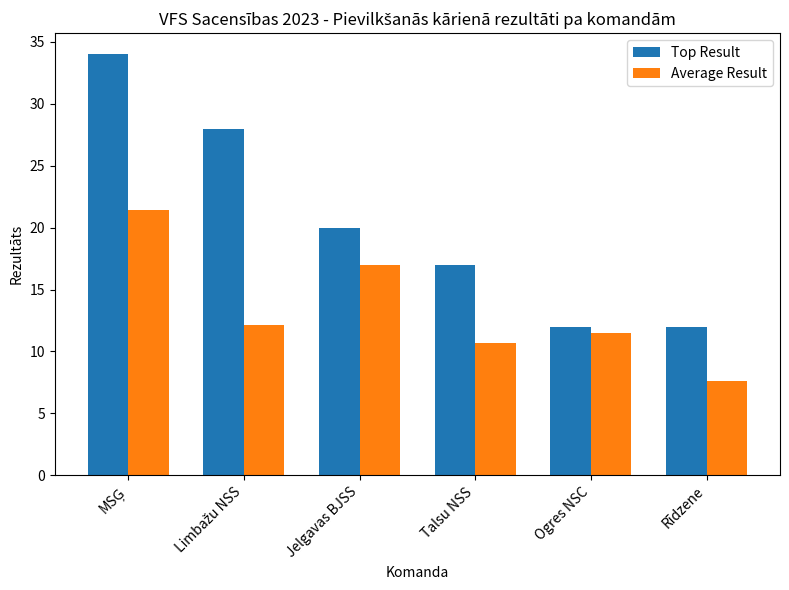

What is the minimum value for Top Result?

12.0